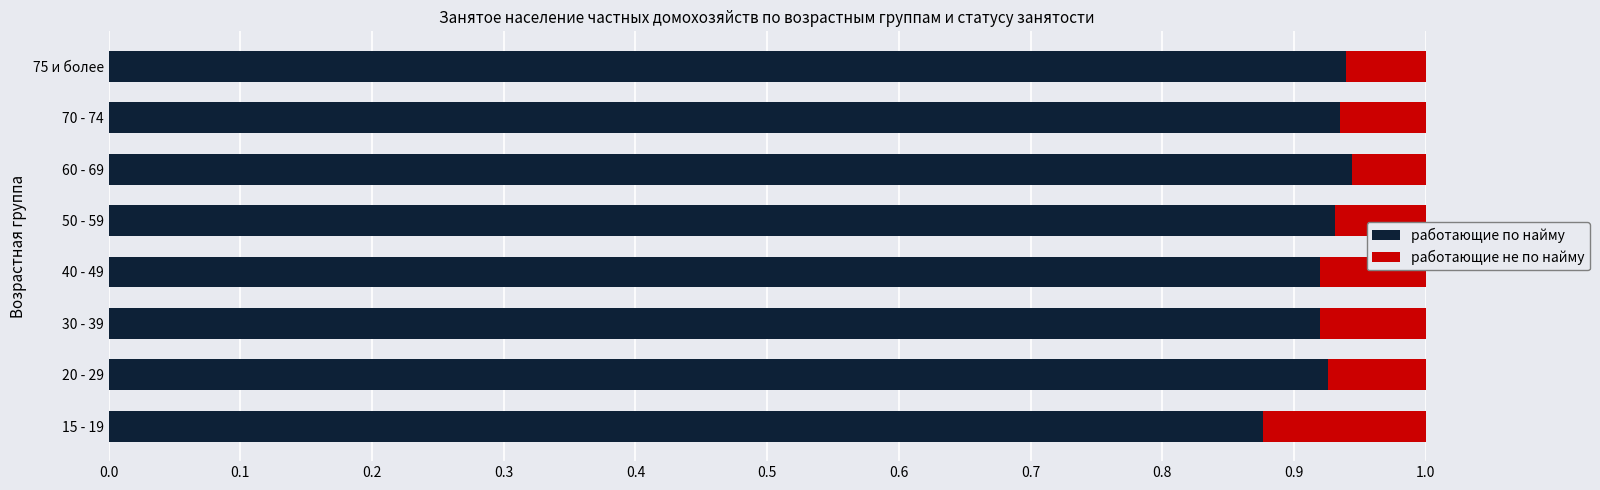

What is the total value across all series at 20 - 29?

1.0